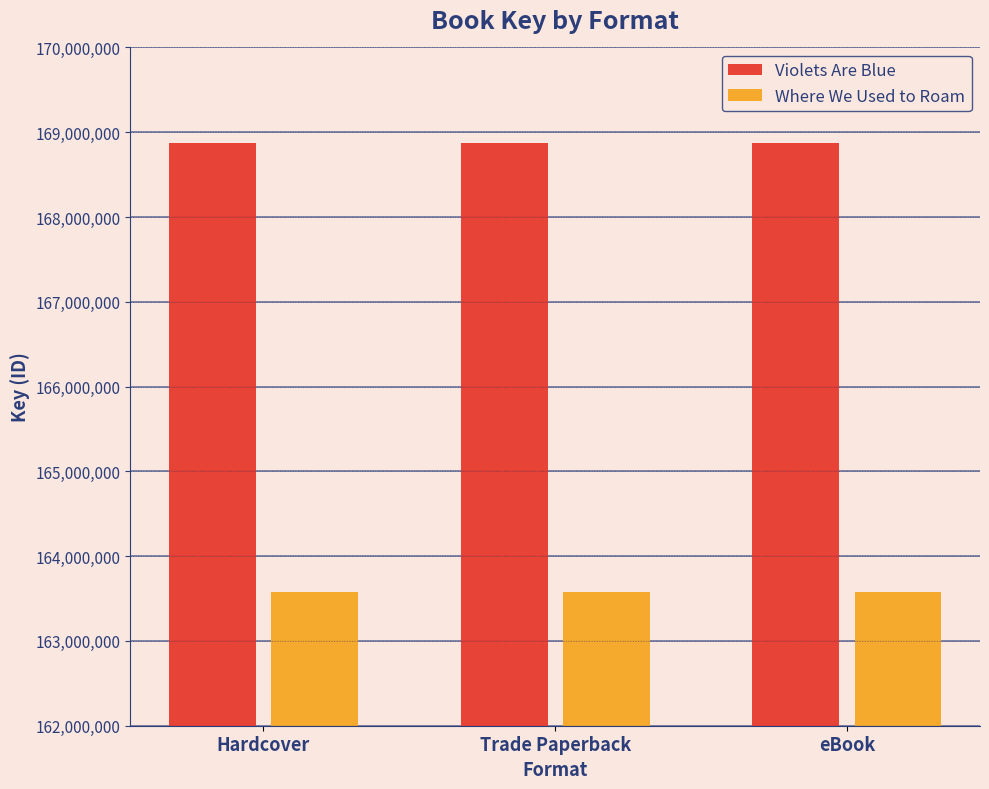

How many bars are there in total?

6